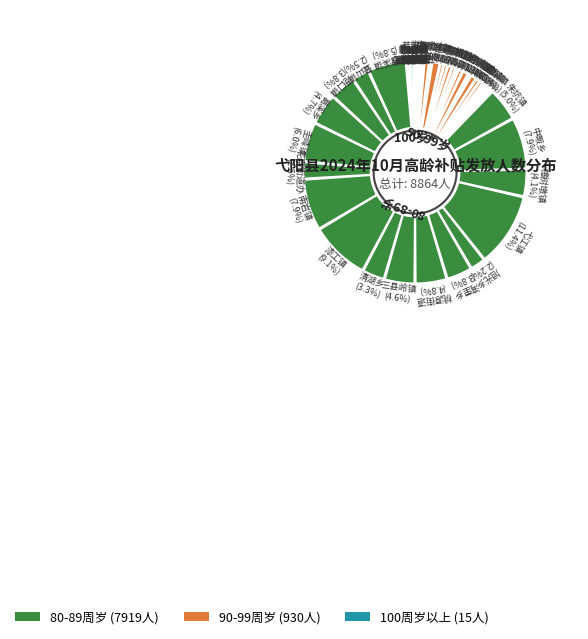

Is there a majority slice in this chart?

No